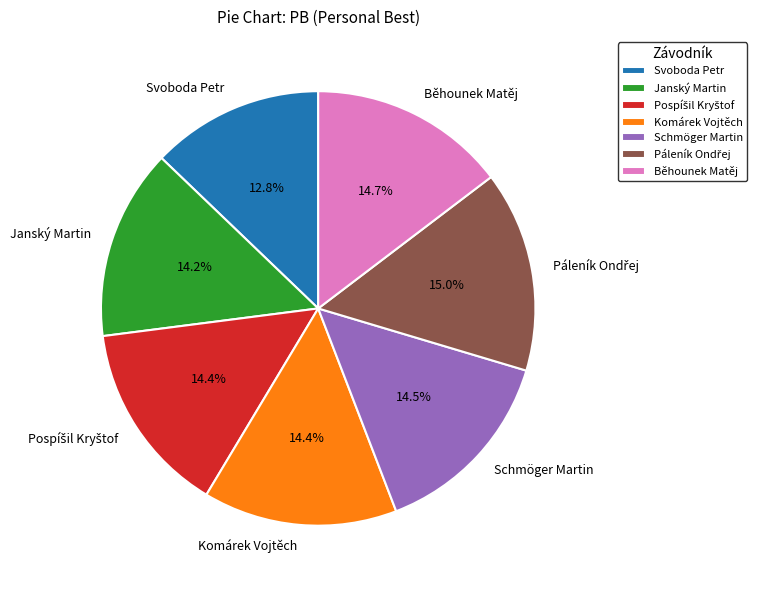

What percentage do Janský Martin and Běhounek Matěj together represent?

28.9%